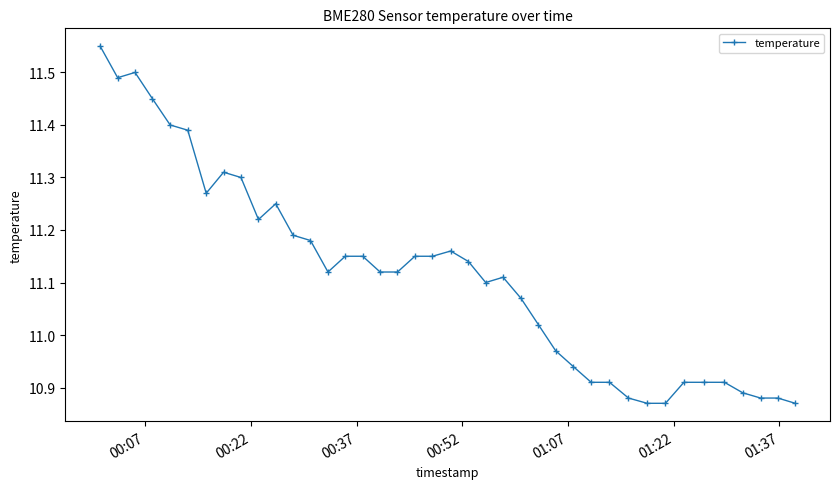

What is the difference between the maximum and second lowest values?

0.7